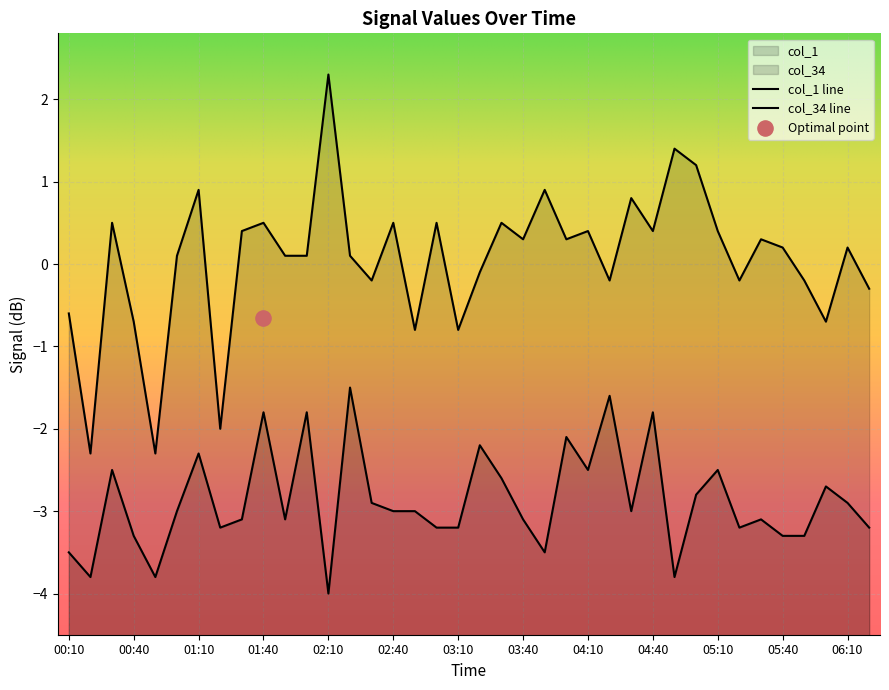

Which series has the widest spread of Y values?

col_1